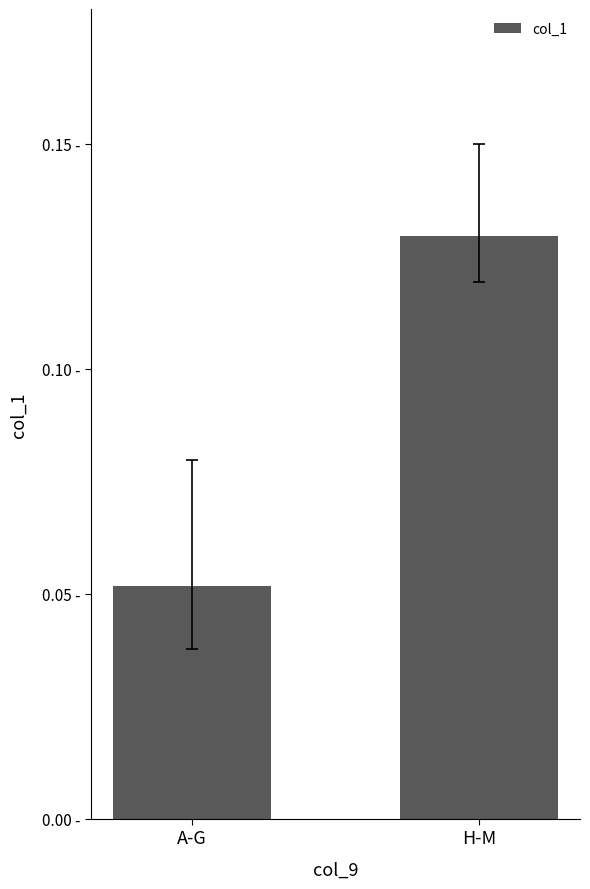

What value does the data have at A-G?

0.1